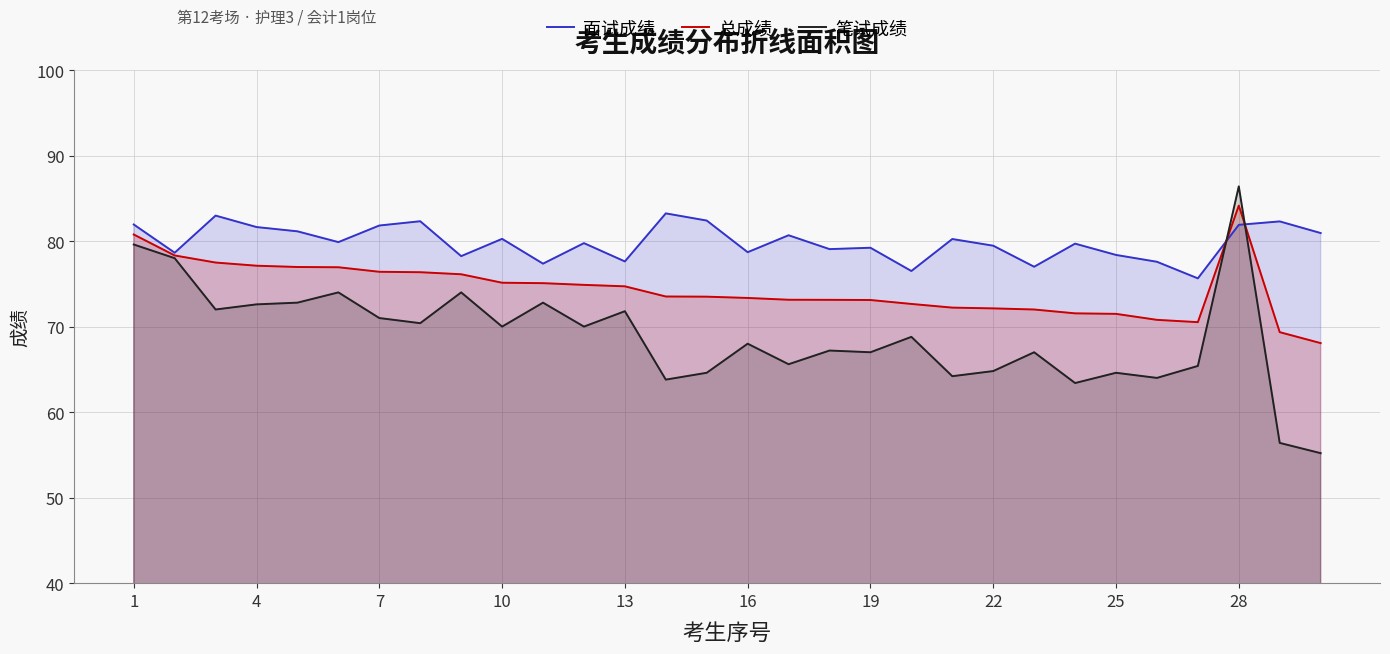

How many intersections are there between 笔试成绩 and 面试成绩?

2